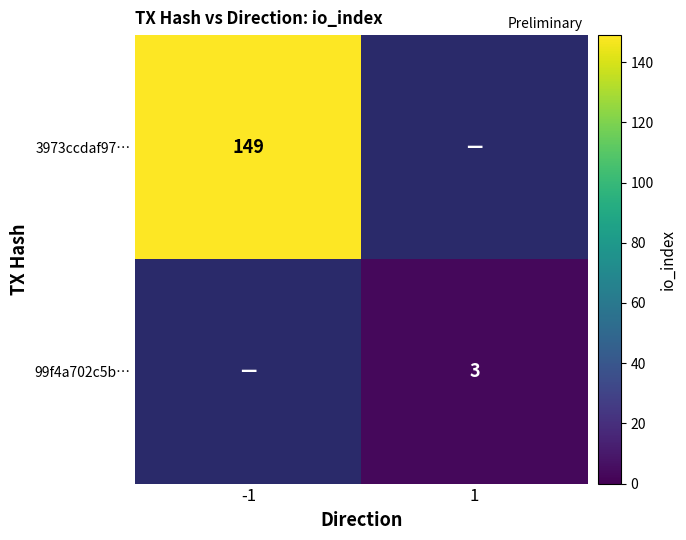

Is it true that 99f4a702c5b… equals 4 at 1?

False